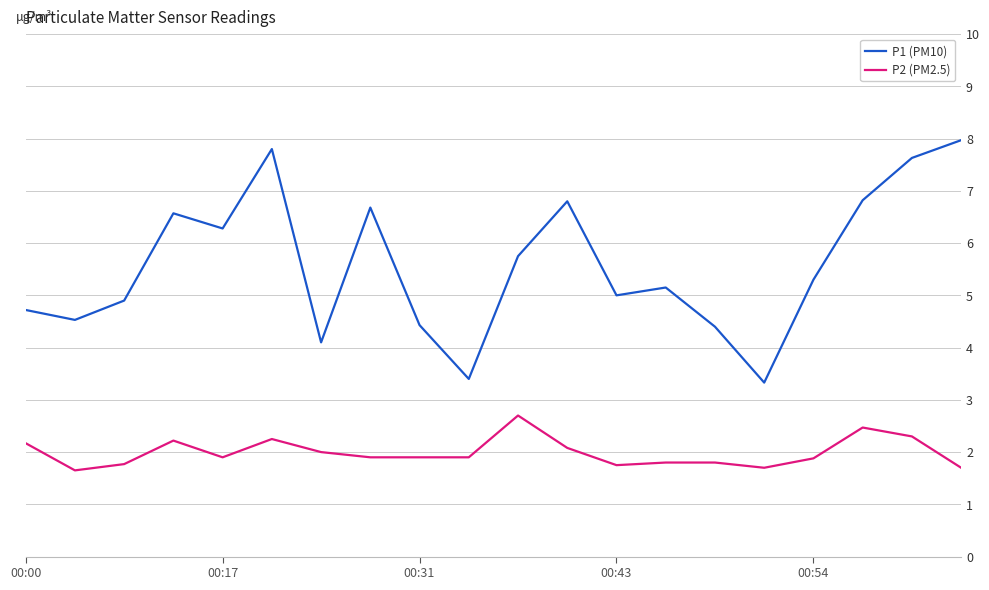

True or false: P1 (PM10) and P2 (PM2.5) cross at least once.

False